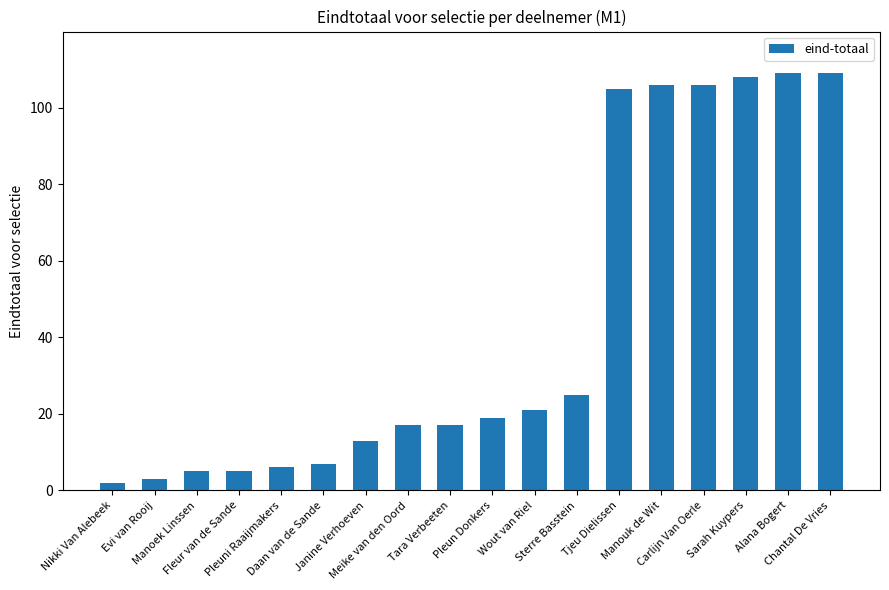

What is the value of the 9th bar from the left?

17